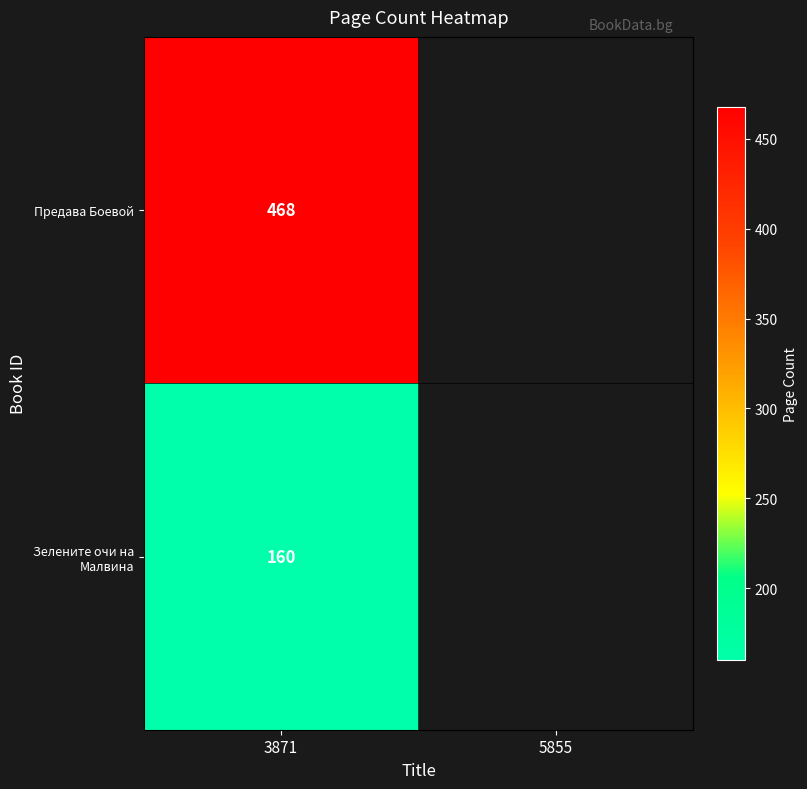

What is the difference between the maximum and minimum values?

308